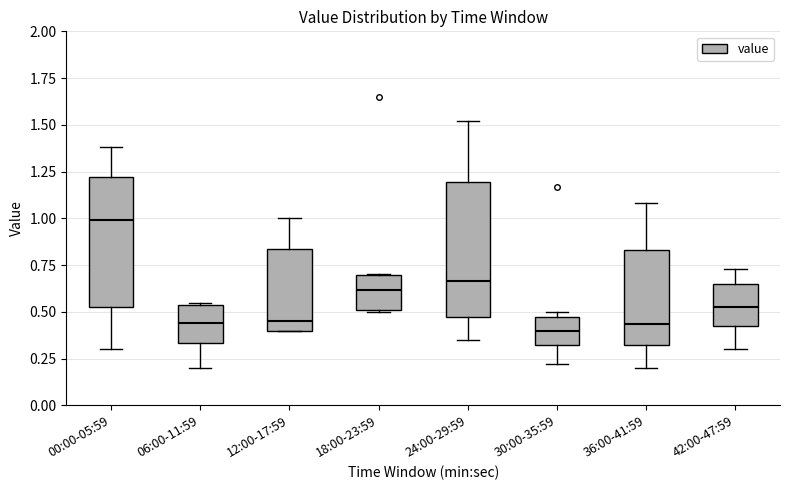

Where is the lower edge of the box for 42:00-47:59 on the y-axis? The values are not printed on the chart, so give them approximately, as read against the axis.

0.45